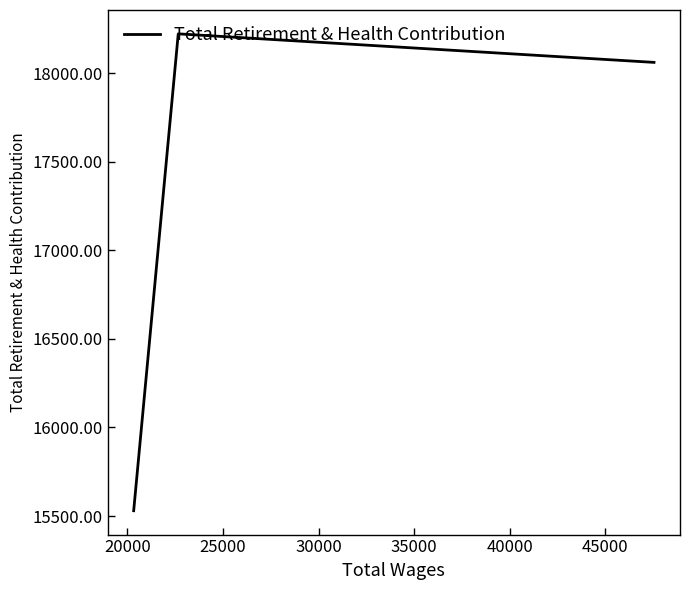

What is the maximum value shown in the chart?

18221